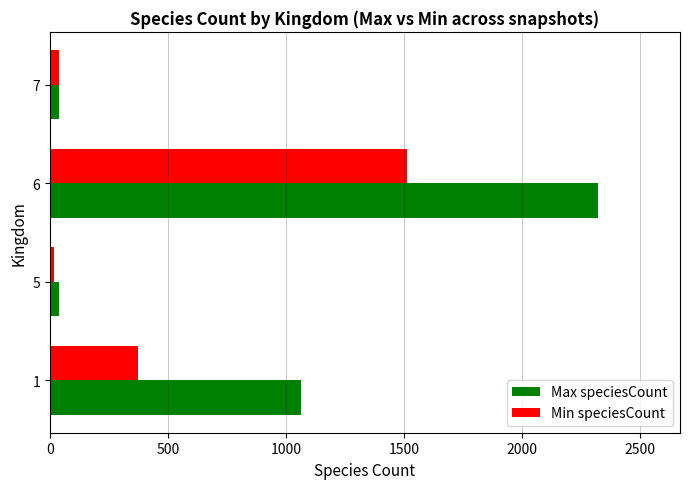

What is the average value of the Min speciesCount series?

486